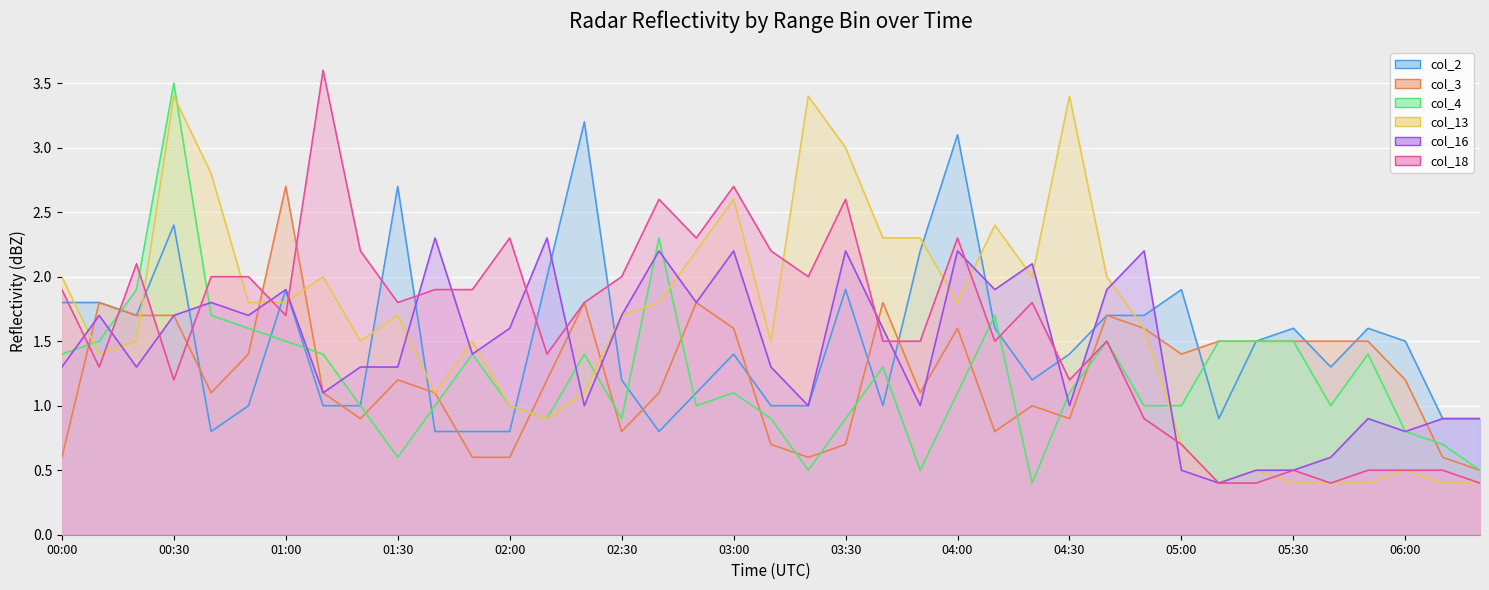

Is the value of col_3_line at 01:30 greater than the value of col_18_line at 01:00?

No